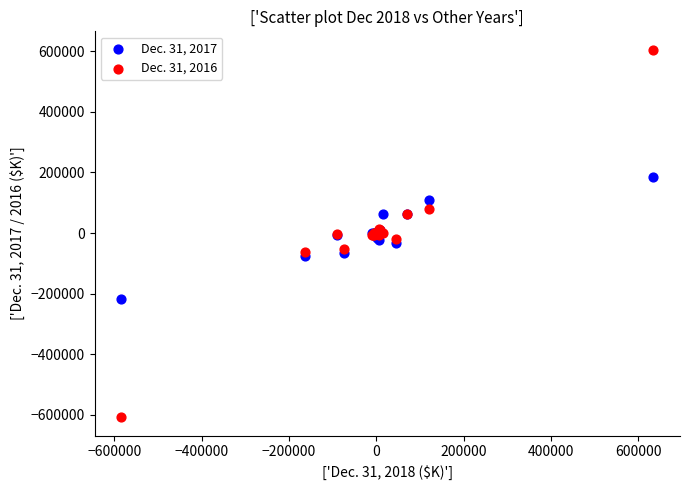

Which series contains the highest Y value?

Dec. 31, 2016